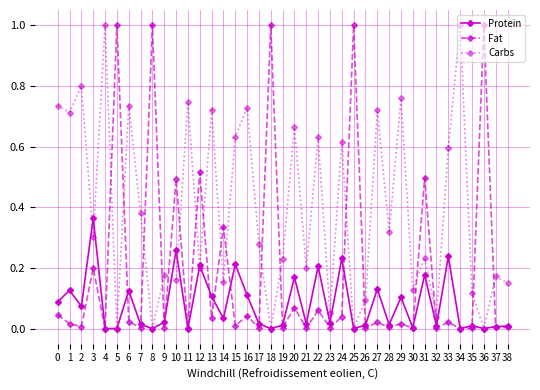

Which series changed the most between 7 and 38?

Carbs